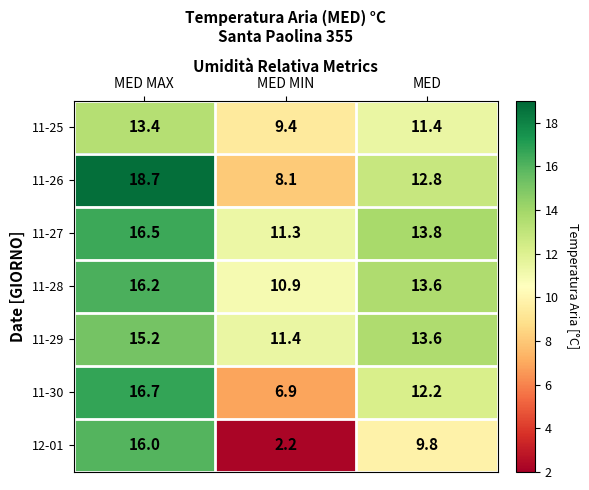

What is the difference between the 11-27 values at MED MAX and MED?

2.7